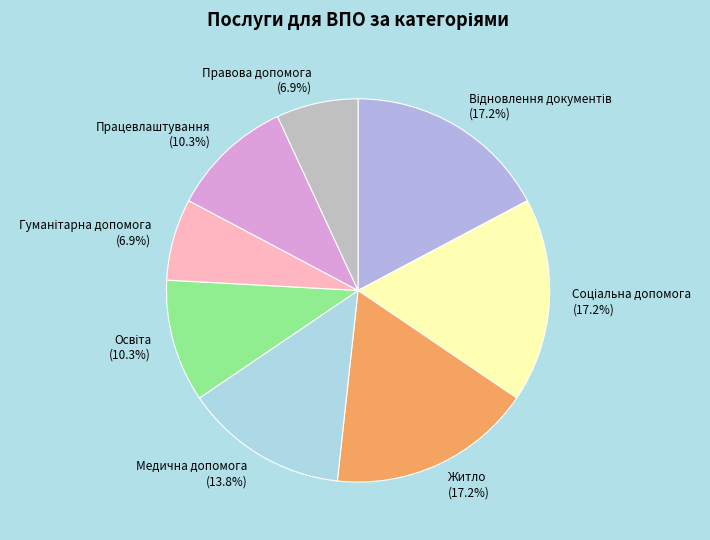

To the nearest percent, what is the difference between the largest and smallest slice percentages?

10%